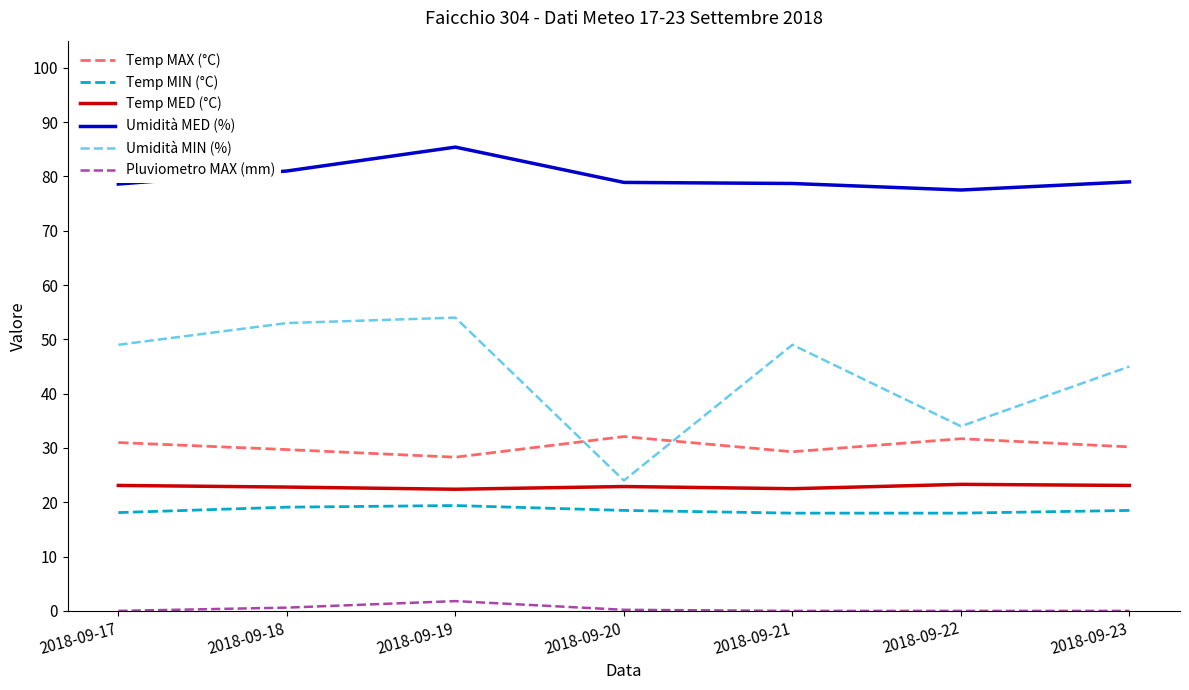

Count the Pluviometro MAX (mm) values in the range 0 to 1.

6